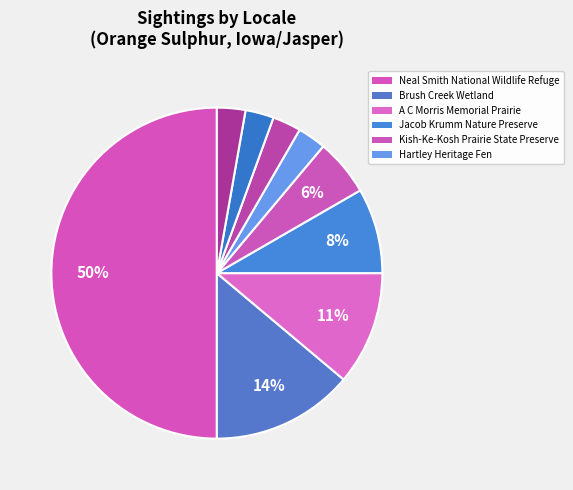

Count the number of slices in the pie.

9